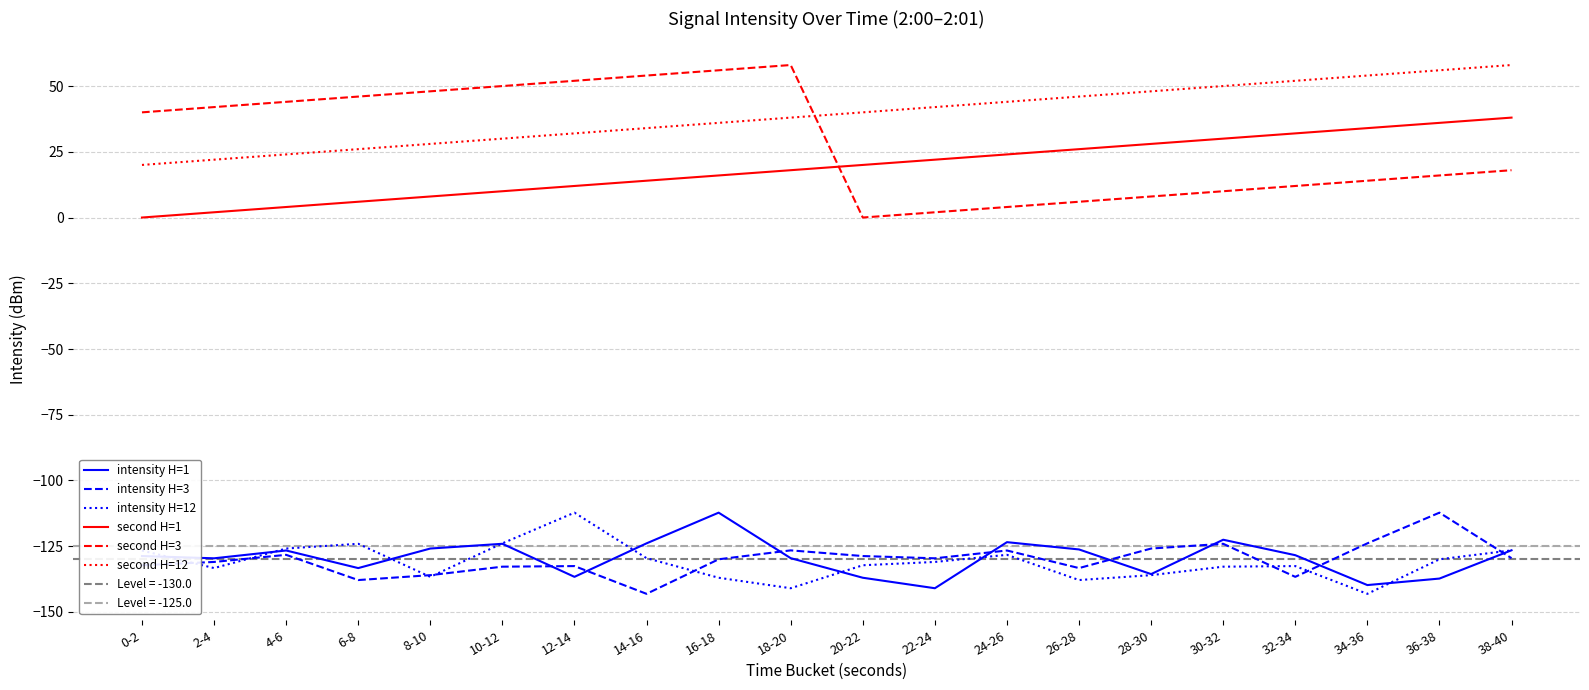

Which series has the largest range (max minus min)?

second H=3